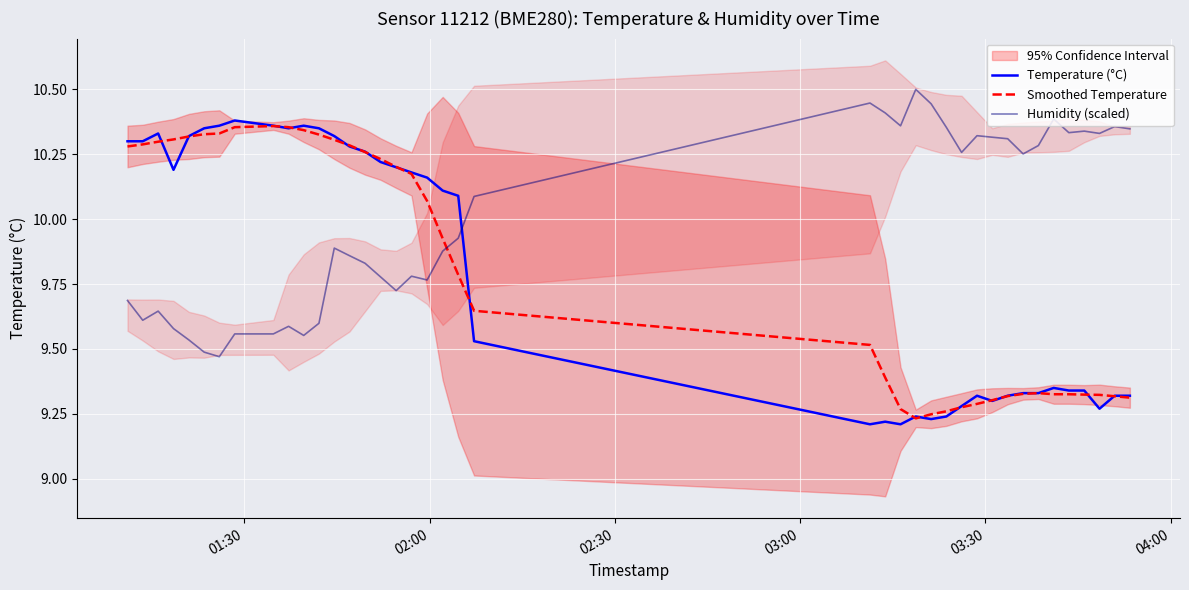

What is the maximum value for Humidity (scaled)?

10.5